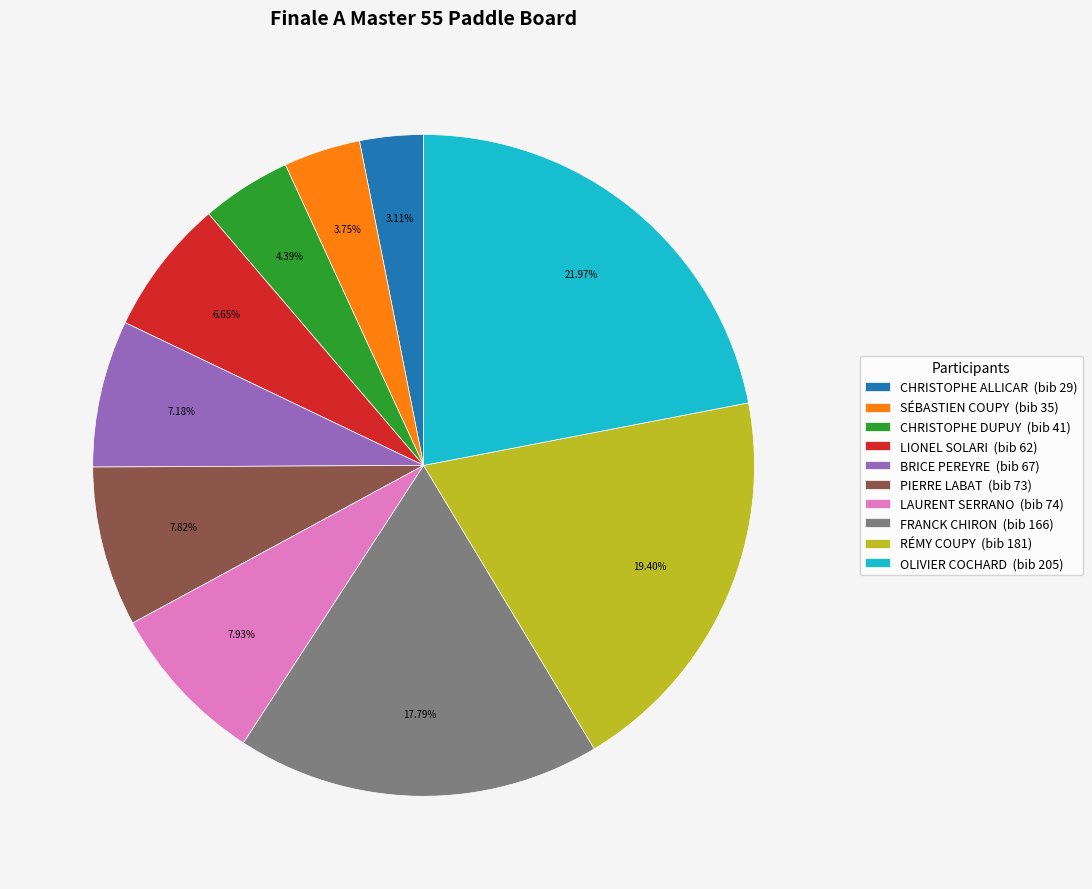

What is the smallest slice in the pie chart?

CHRISTOPHE ALLICAR